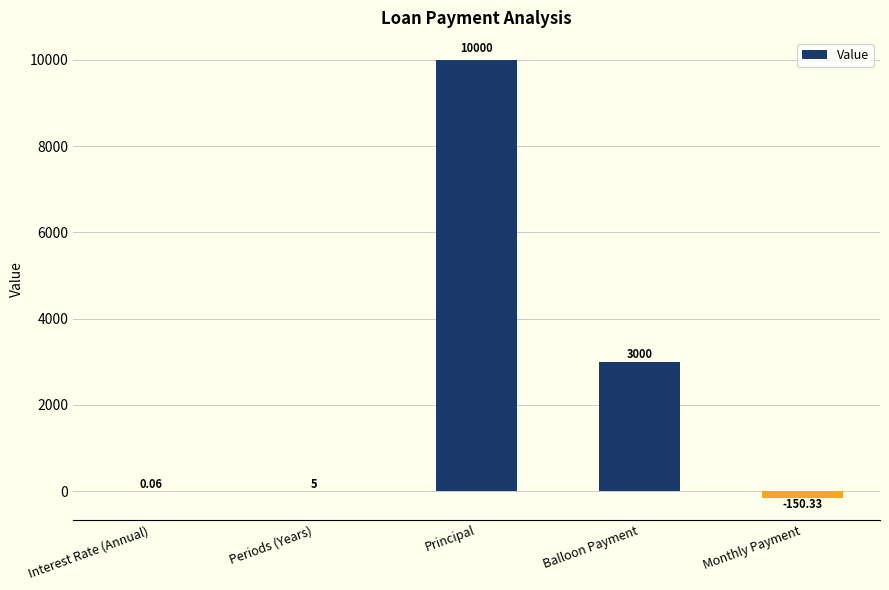

The value at Principal is 10000.0. True or false?

True